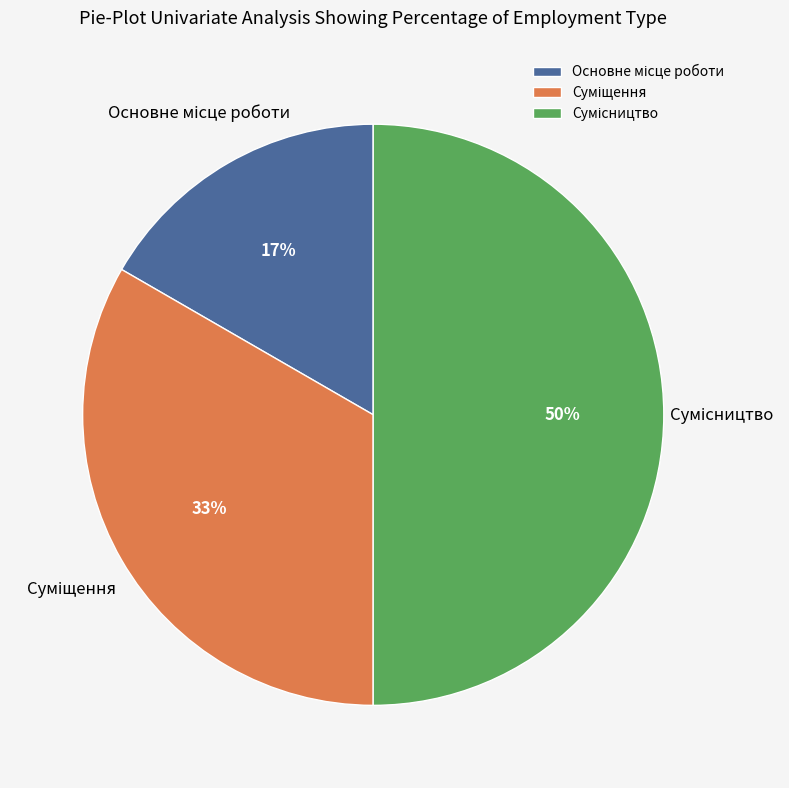

To the nearest percent, what is the average slice percentage?

33%